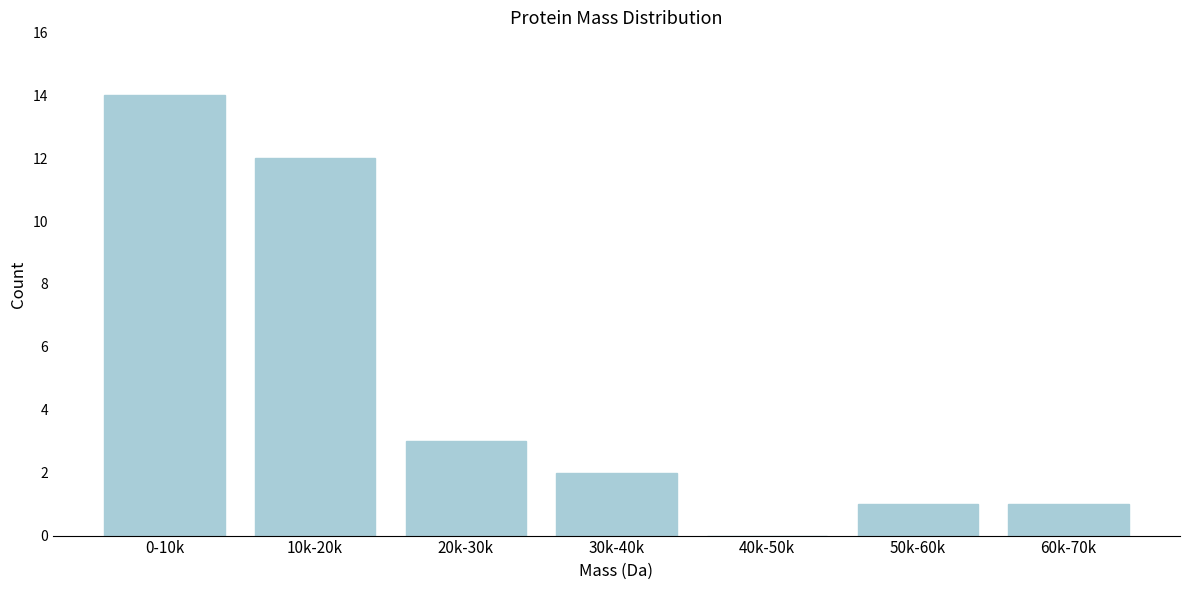

Reading right to left, what are all the values shown in this chart?

60k-70k=1	50k-60k=1	40k-50k=0	30k-40k=2	20k-30k=3	10k-20k=12	0-10k=14